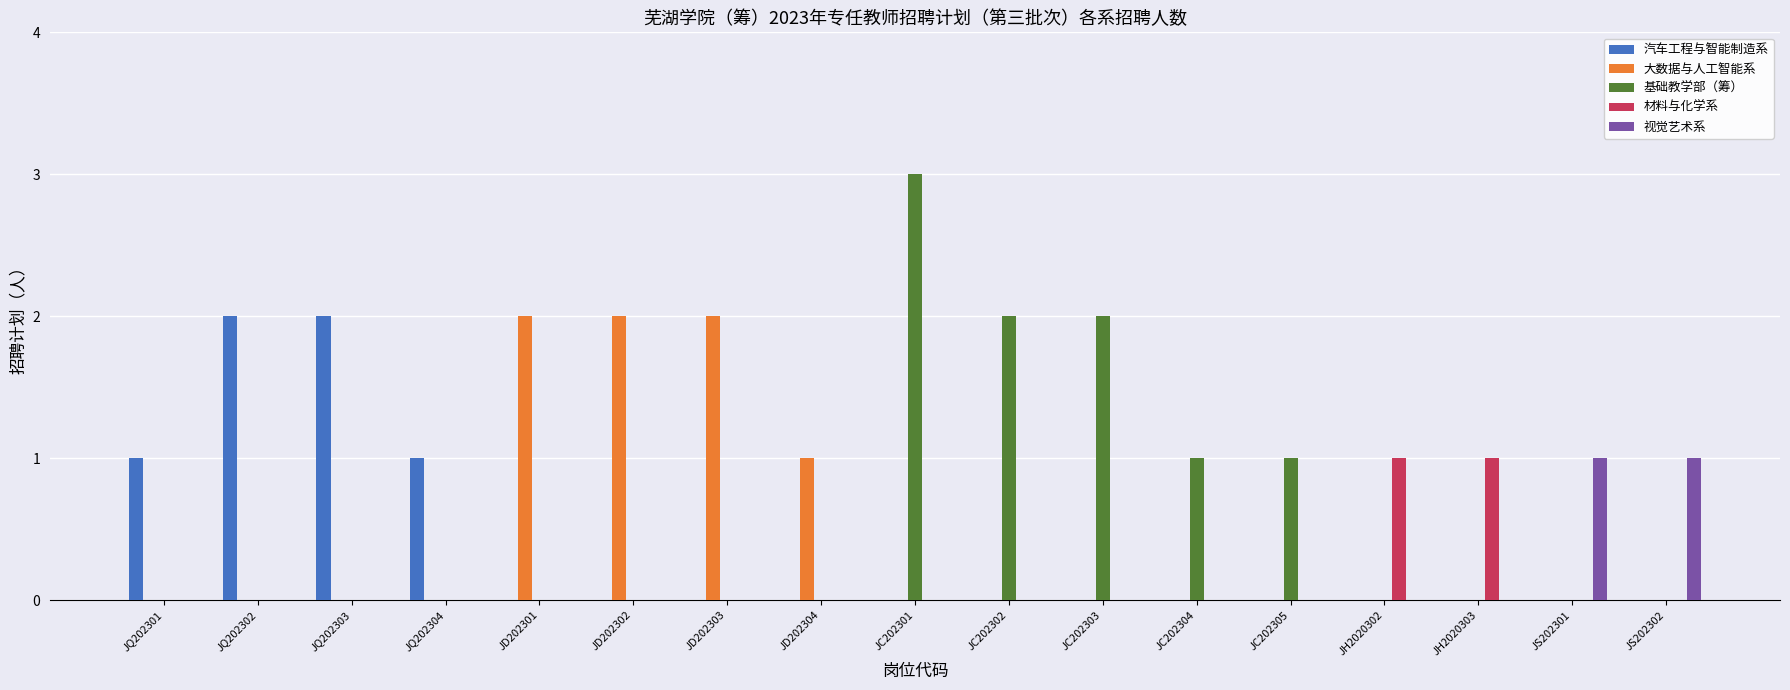

Is it true that 视觉艺术系 equals 0 at JC202305?

True